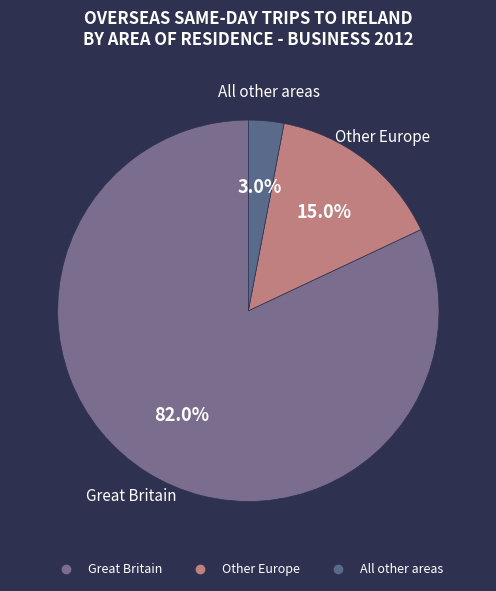

Is it true that All other areas is 1% of the pie?

False